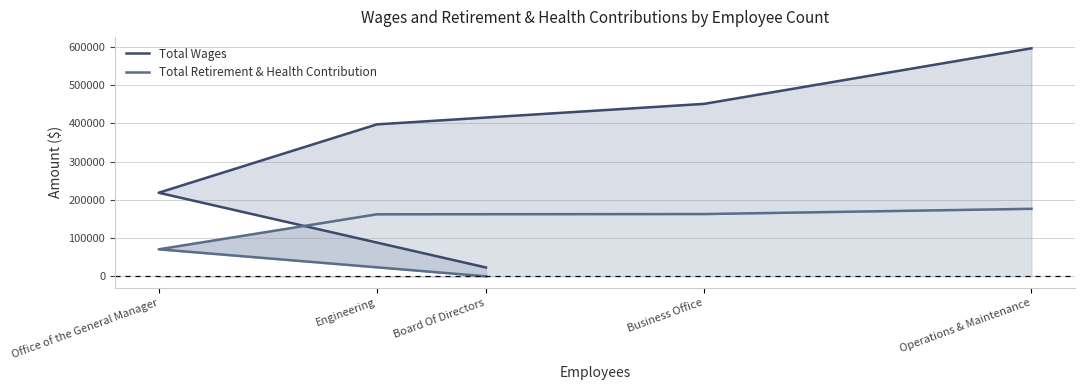

What are all the series names shown in the legend?

Total Wages, Total Retirement & Health Contribution